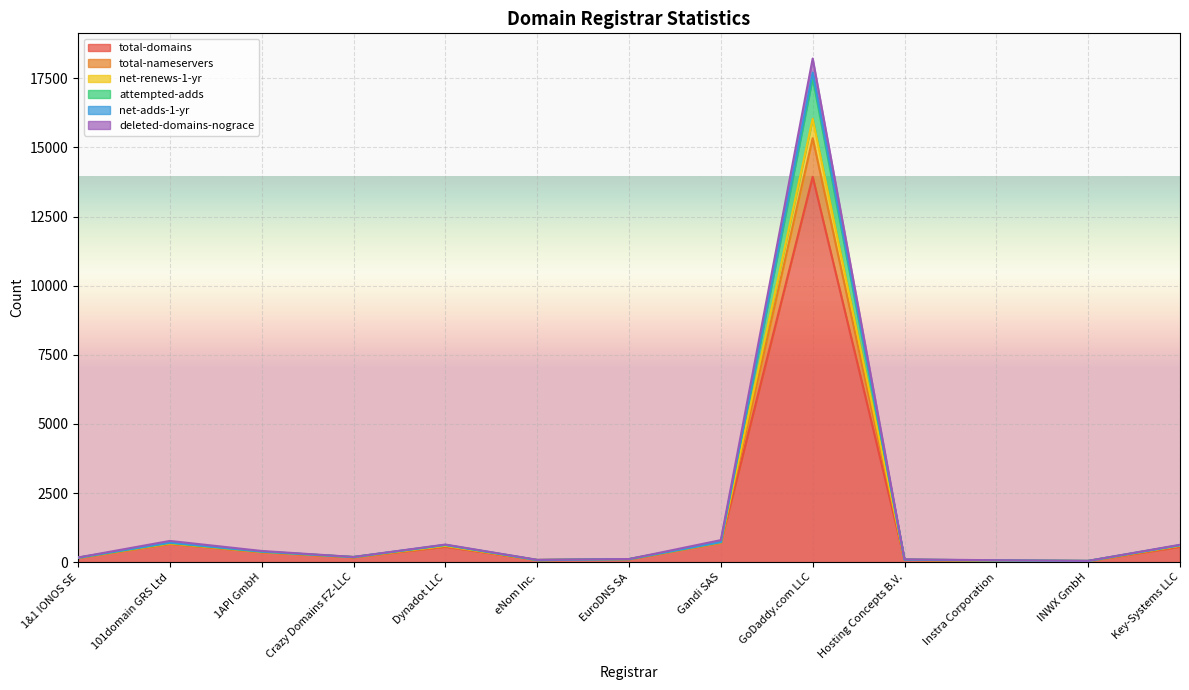

At which label does total-domains reach its peak?

GoDaddy.com LLC